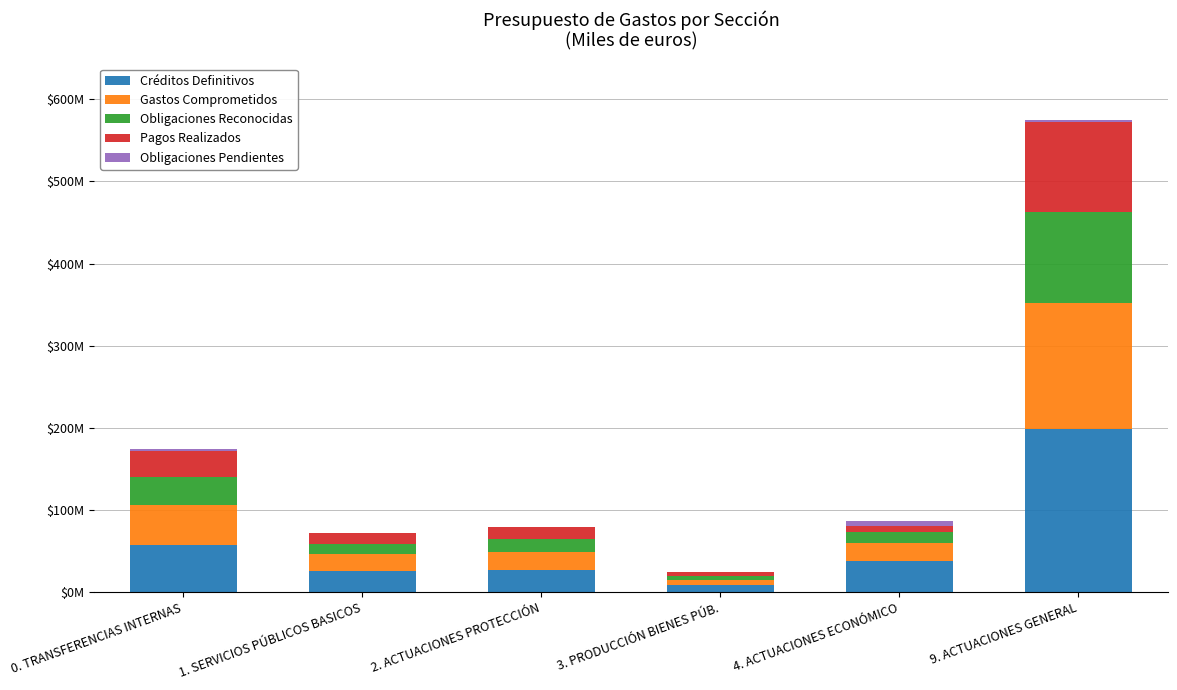

Does the chart contain stacked bars?

Yes